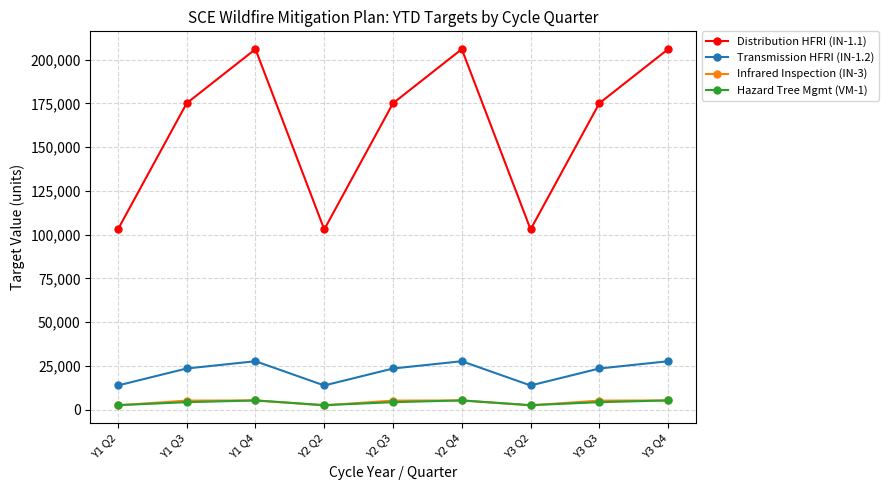

What is the difference between the Transmission HFRI (IN-1.2) values at Y3 Q3 and Y1 Q4?

4155